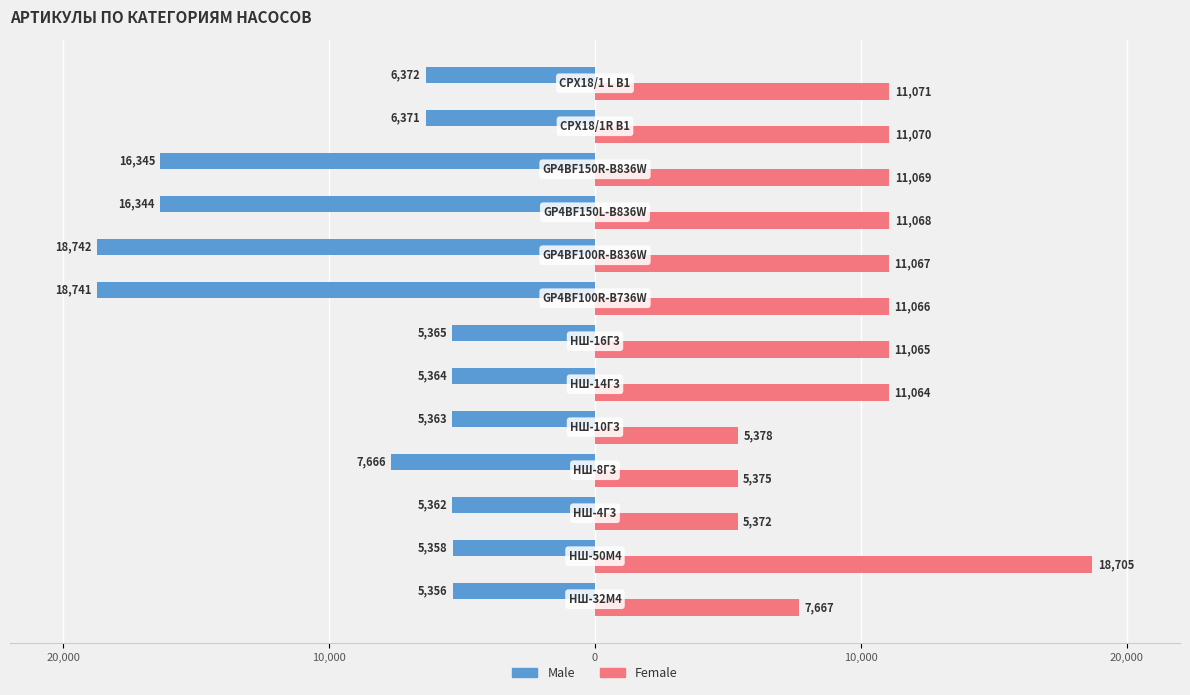

What are all the series names shown in the legend?

Male, Female